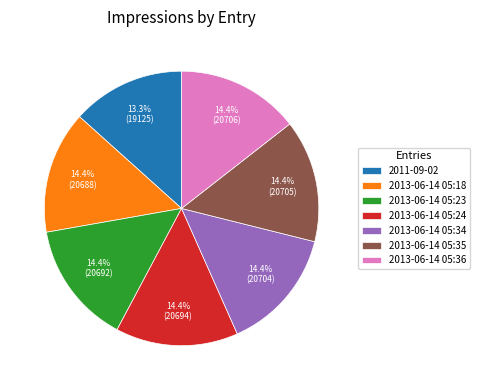

Which category has the smallest portion of the pie?

2011-09-02